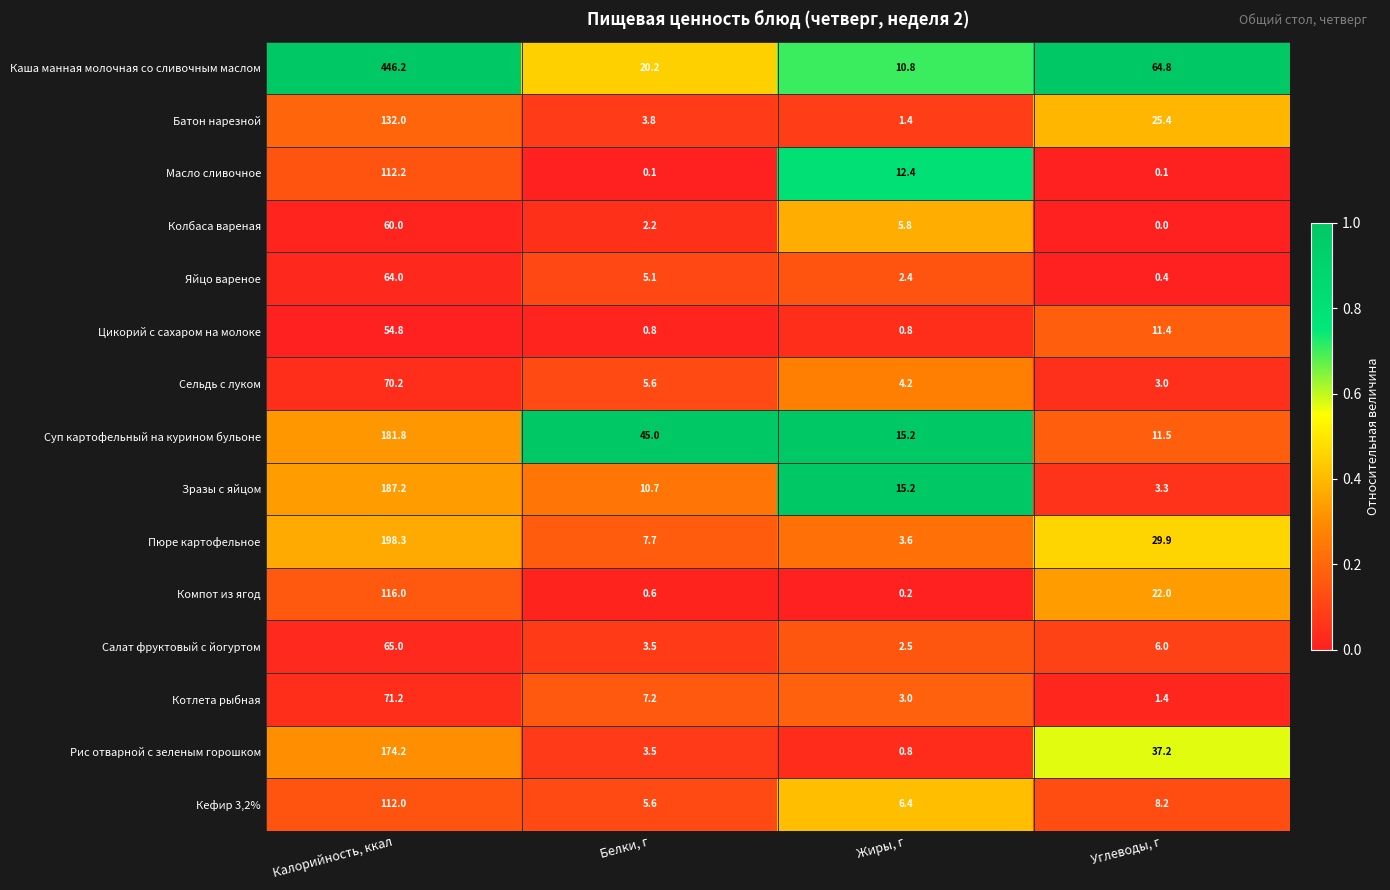

Rank the series by their maximum value, from highest to lowest.

Каша манная молочная со сливочным маслом, Пюре картофельное, Зразы с яйцом, Суп картофельный на курином бульоне, Рис отварной с зеленым горошком, Батон нарезной, Компот из ягод, Масло сливочное, Кефир 3,2%, Котлета рыбная, Сельдь с луком, Салат фруктовый с йогуртом, Яйцо вареное, Колбаса вареная, Цикорий с сахаром на молоке